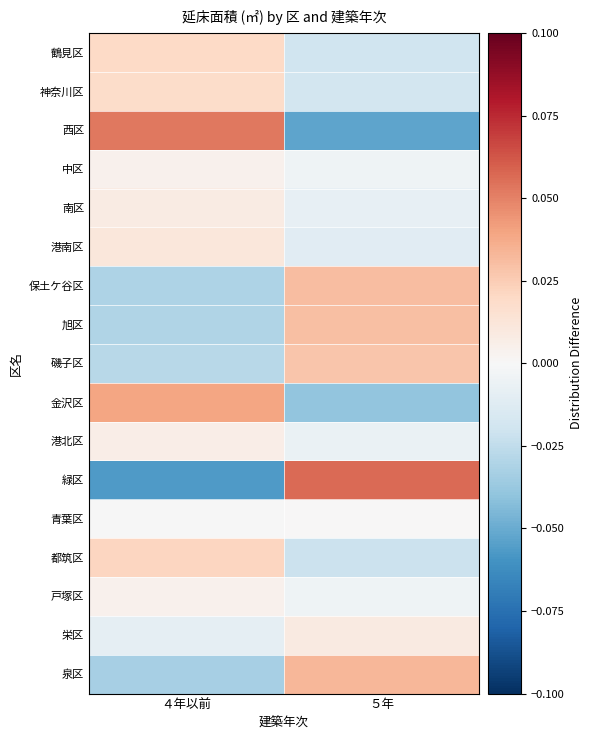

How many series are shown in this chart?

17